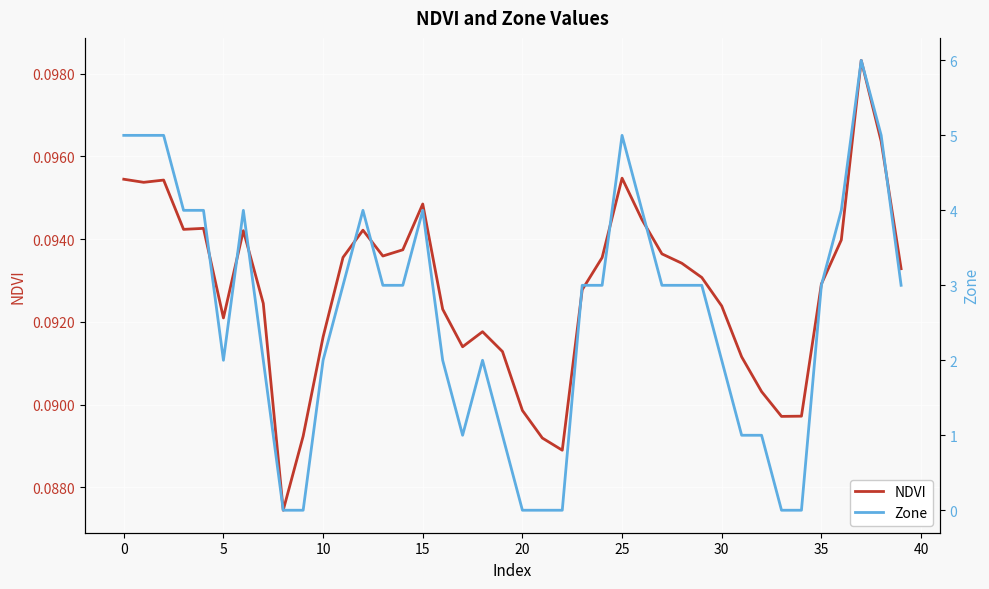

Rank the series by their average value, from highest to lowest.

Zone, NDVI